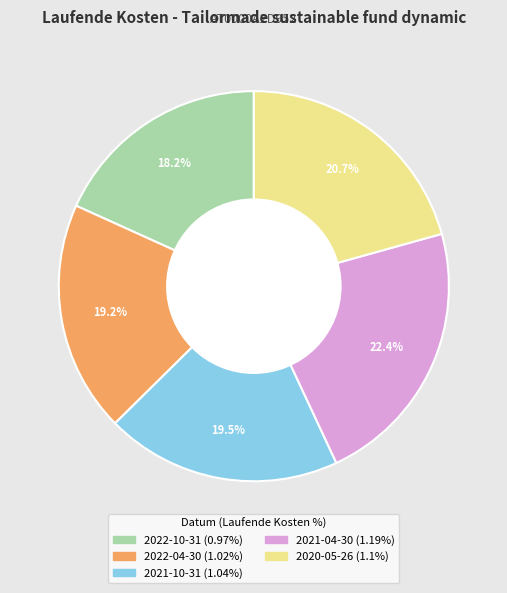

How many slices are in this pie chart?

5